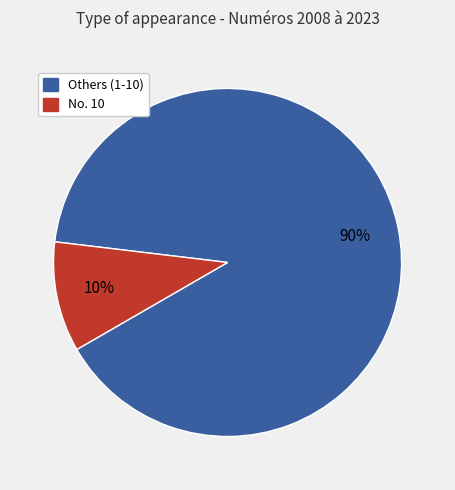

Is there a majority slice in this chart?

Yes